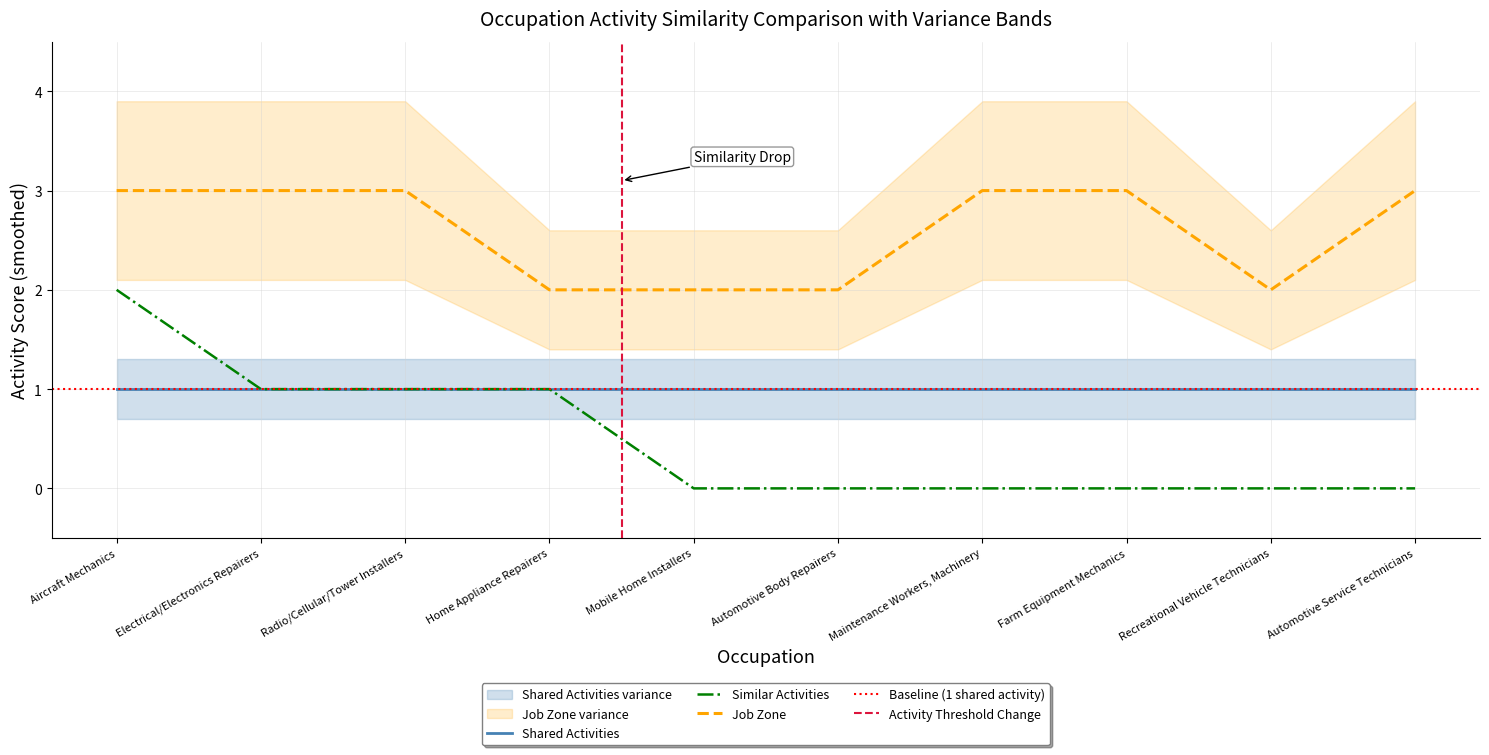

What is the difference between the maximum and second lowest values in the Job Zone series?

1